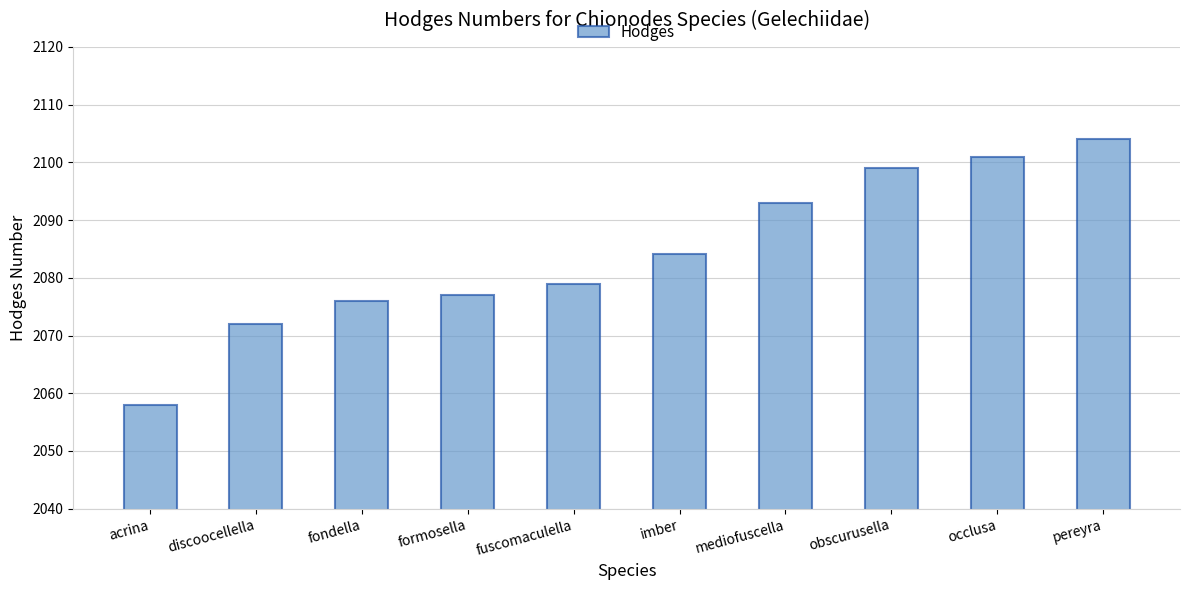

Reading left to right, what are all the values shown in this chart?

2058.0	2072.0	2076.0	2077.0	2079.0	2084.1	2093.0	2099.0	2101.0	2104.0